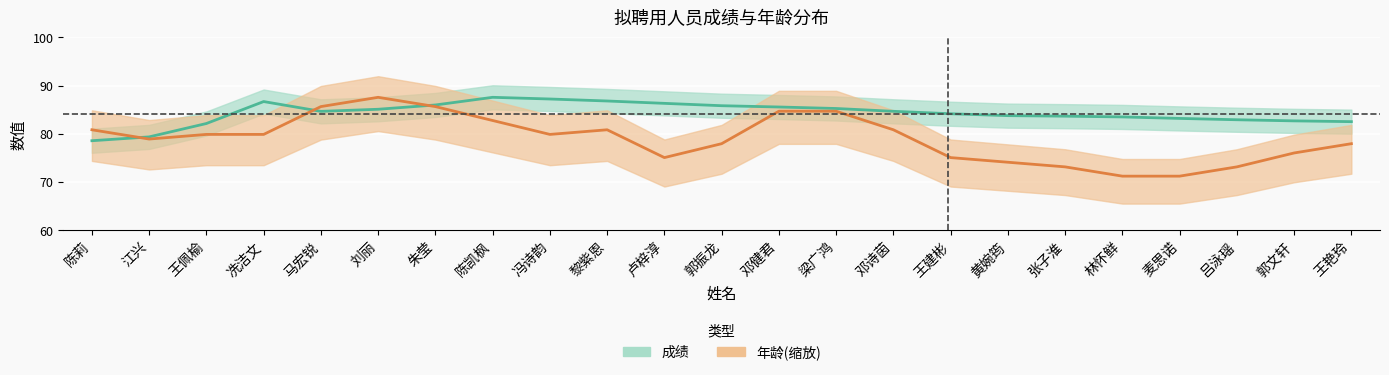

What is the difference between the maximum and minimum values in the 年龄(缩放) series?

16.4